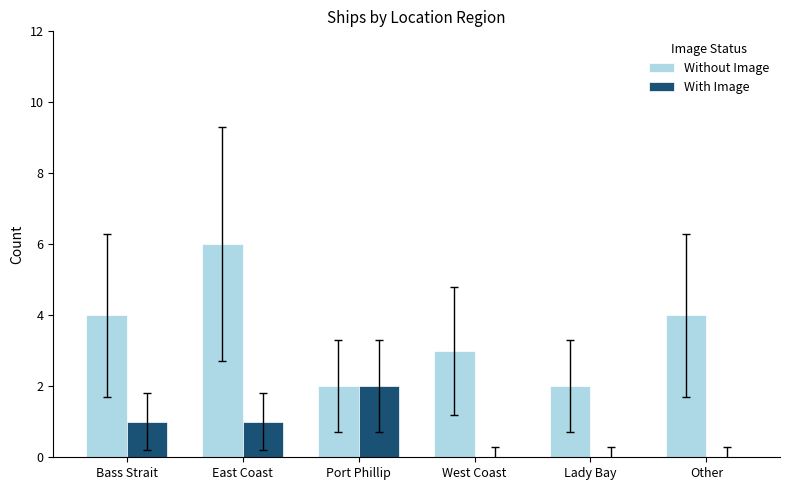

Which series changed the most between Port Phillip and West Coast?

With Image